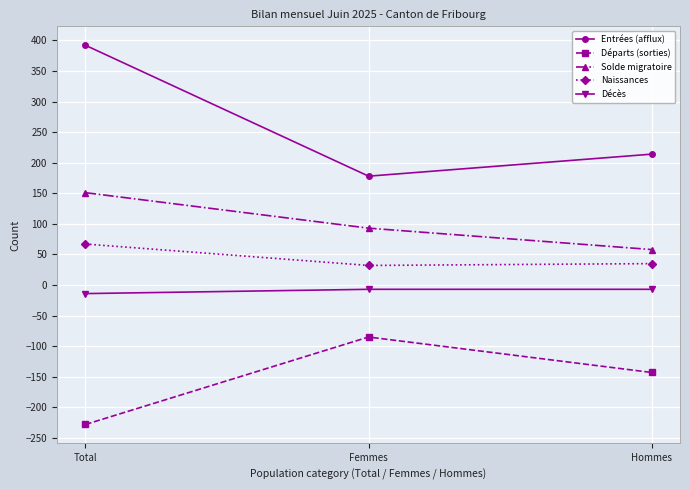

Which series has the largest total across all categories?

Entrées (afflux)